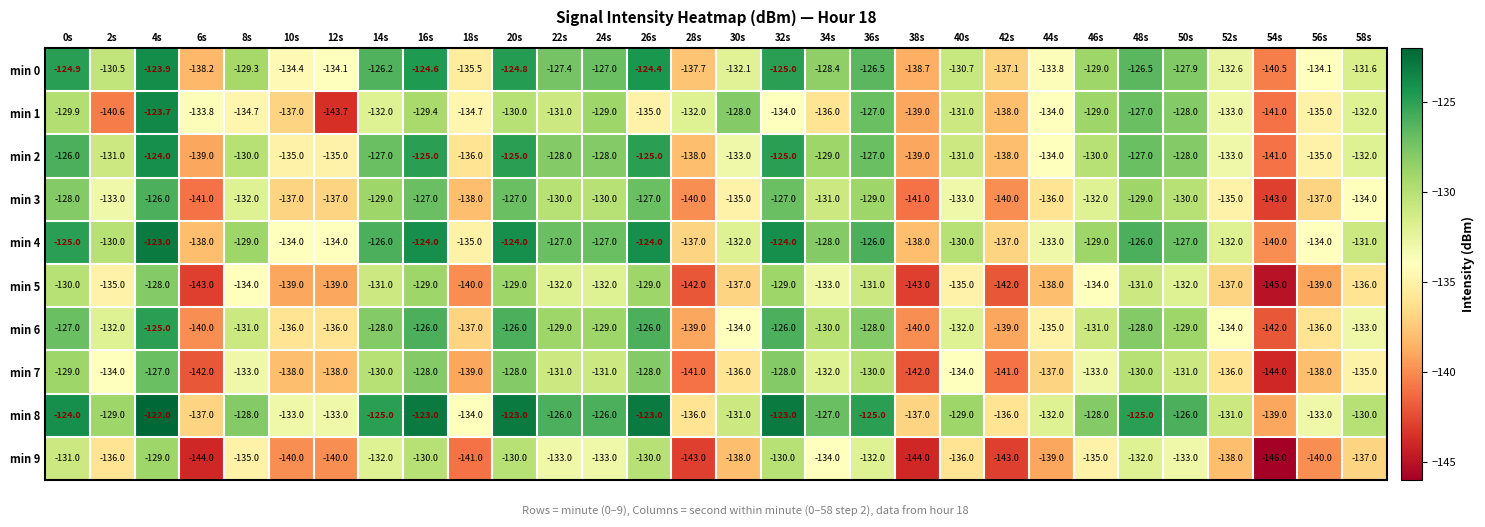

What is the minimum value shown in the chart?

-146.0